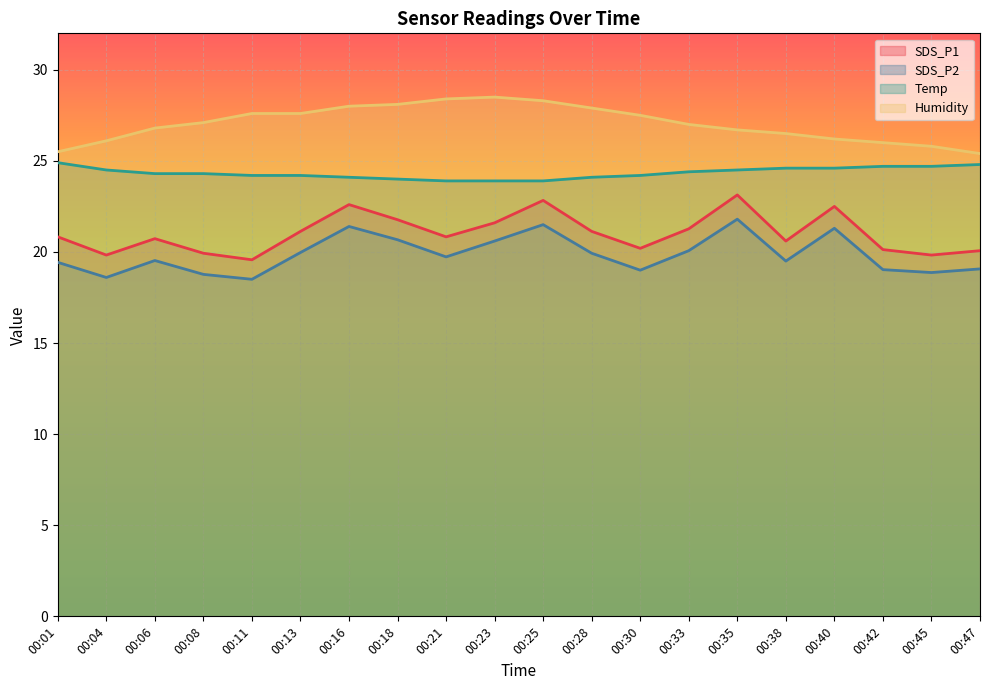

Rank the series by their maximum value, from highest to lowest.

Humidity, Temp, SDS_P1, SDS_P2